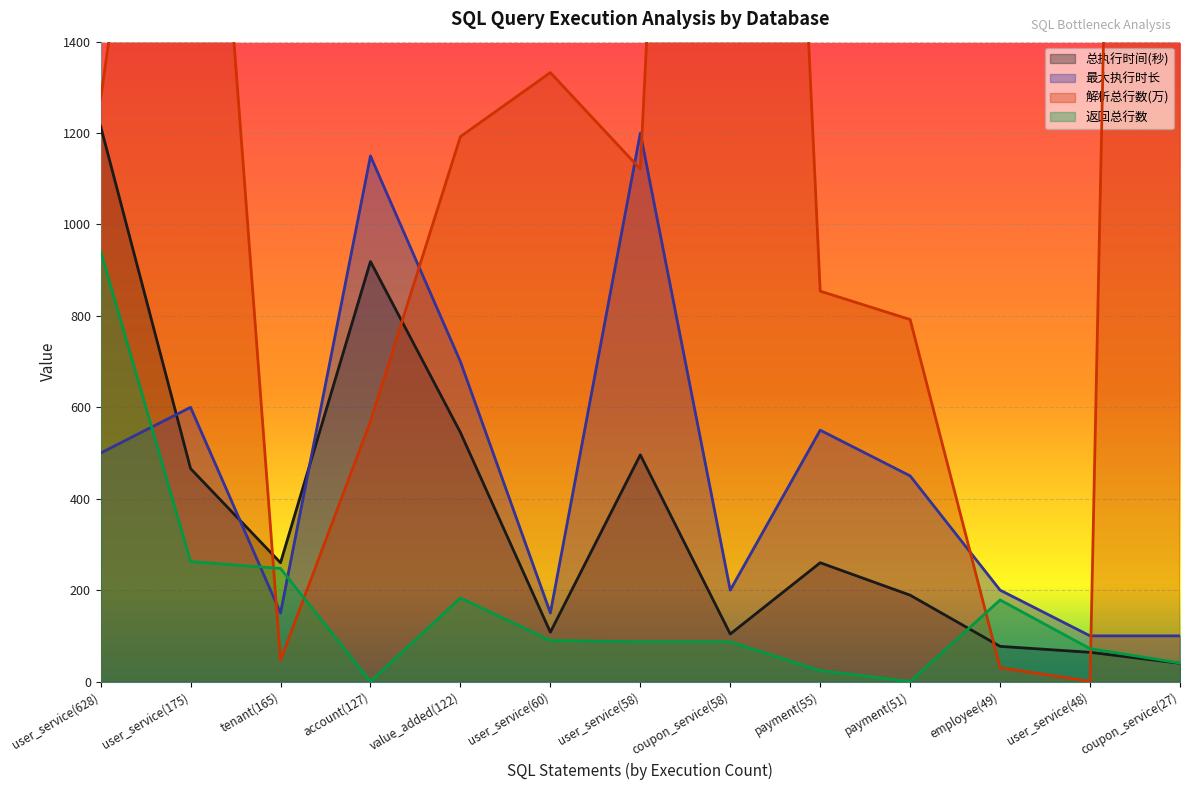

True or false: 解析总行数(万) and 返回总行数 cross at least once.

True